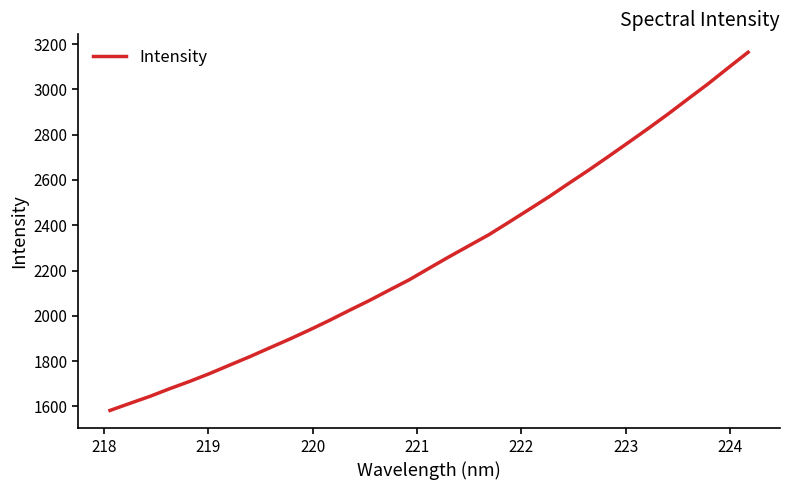

What is the difference between the maximum and minimum values?

1581.9